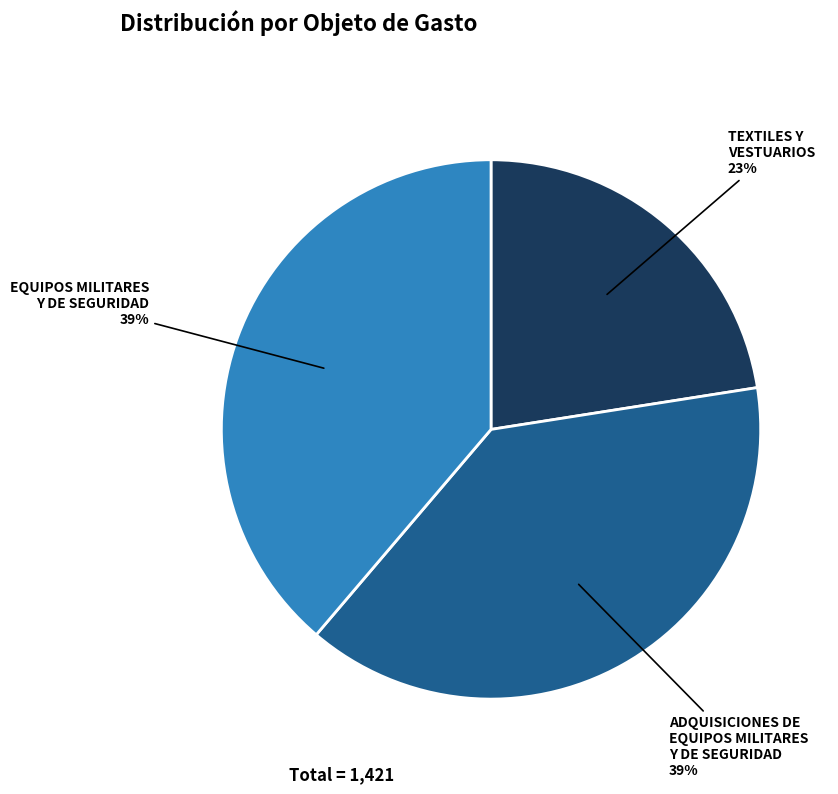

To the nearest percent, what is the difference between the largest and smallest slice percentages?

16%